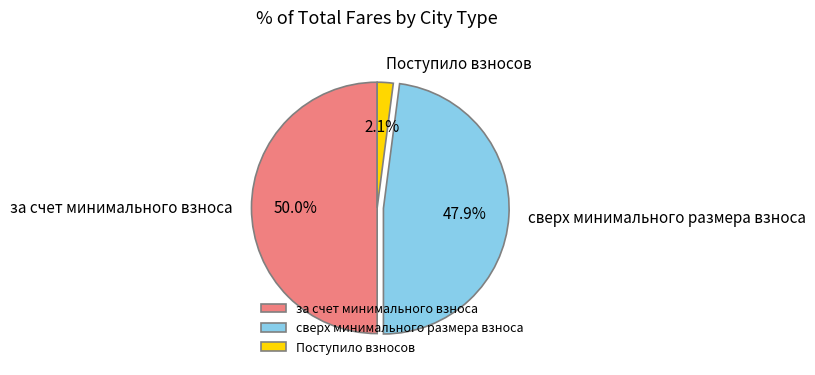

Which has a higher value, Поступило взносов or за счет минимального взноса?

за счет минимального взноса